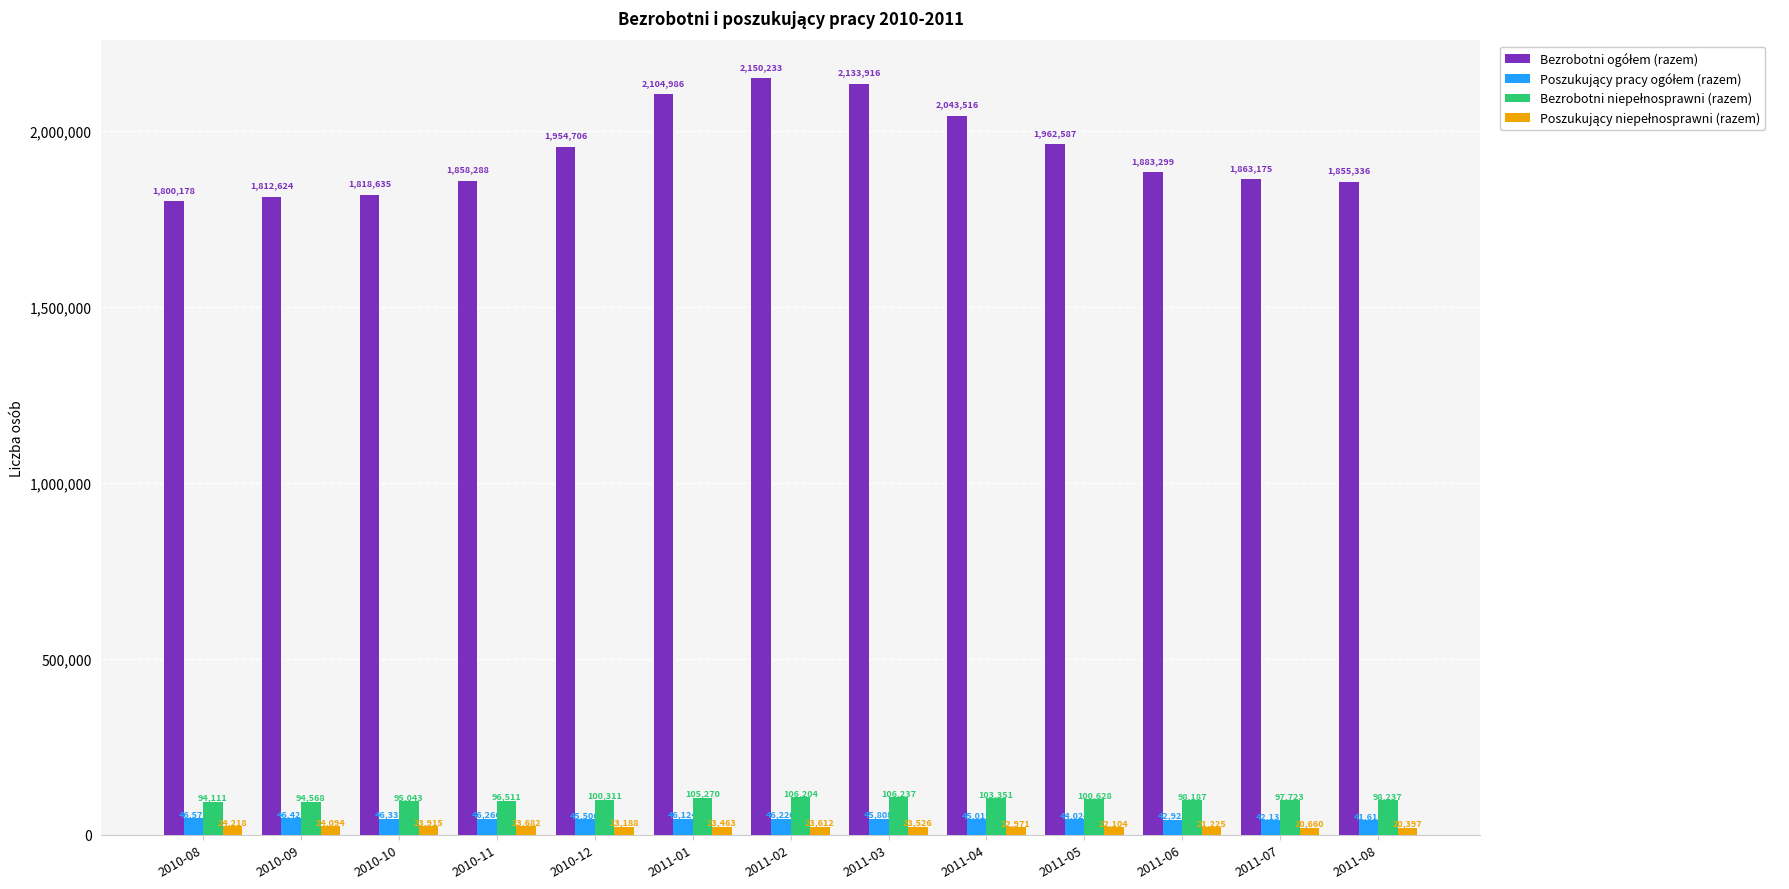

What is the difference between the highest and lowest values at 2011-06?

1862074